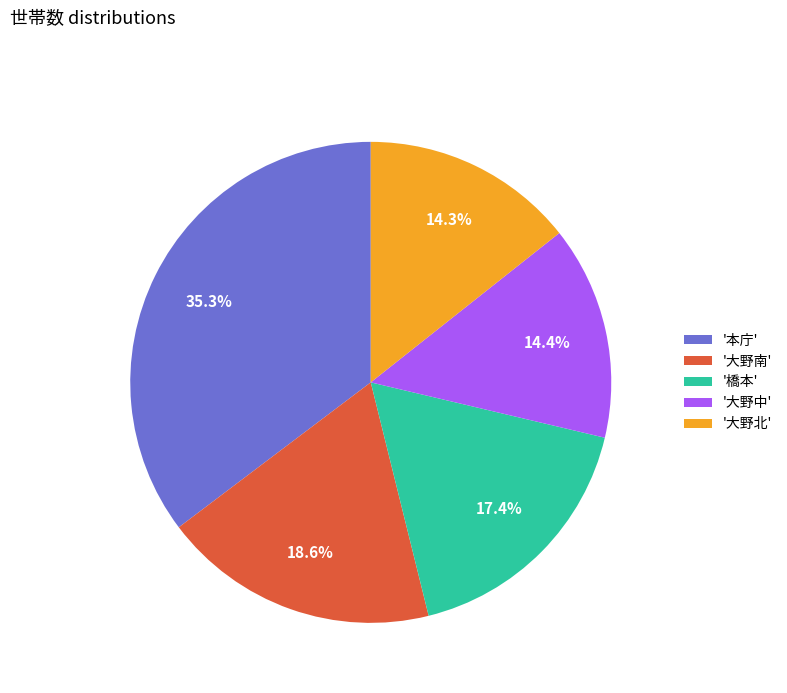

Is there any slice that represents more than half of the pie?

No